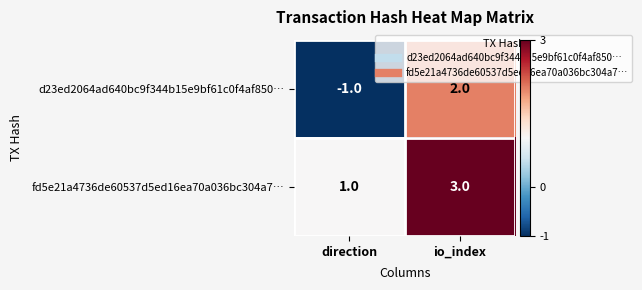

At which label is d23ed2064ad640bc9f344b15e9bf61c0f4af850… closest to 0?

direction